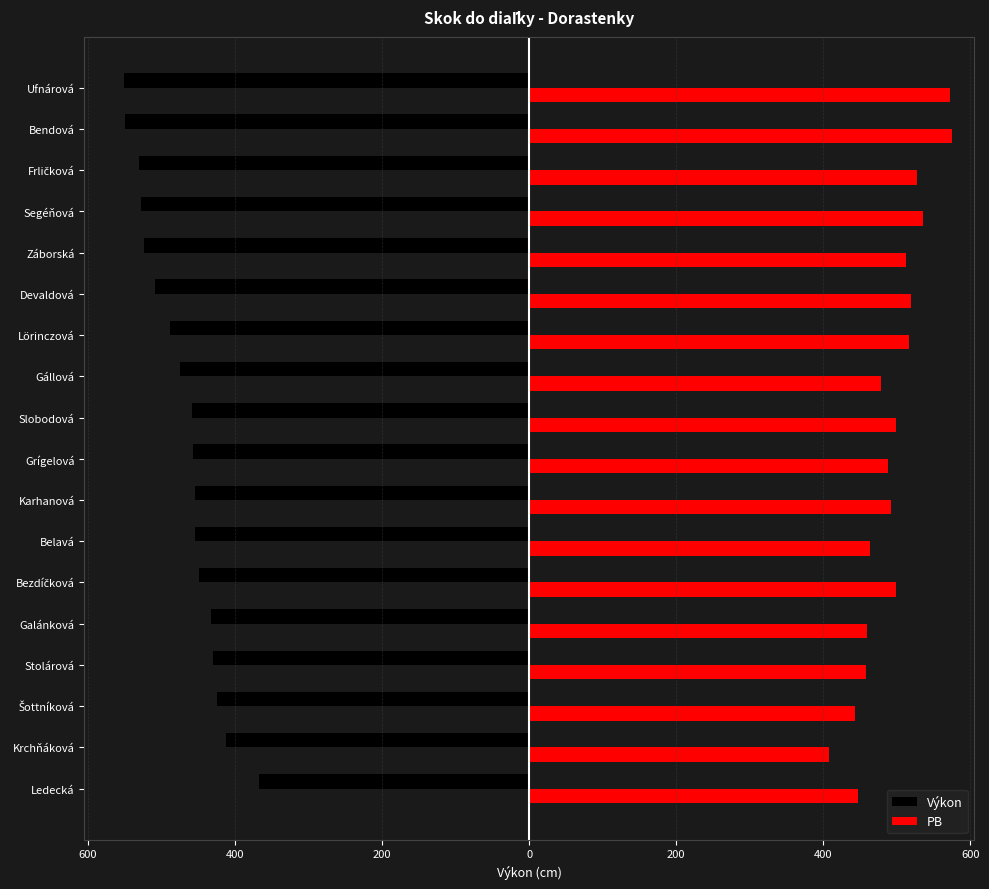

What are all the series names shown in the legend?

Výkon, PB